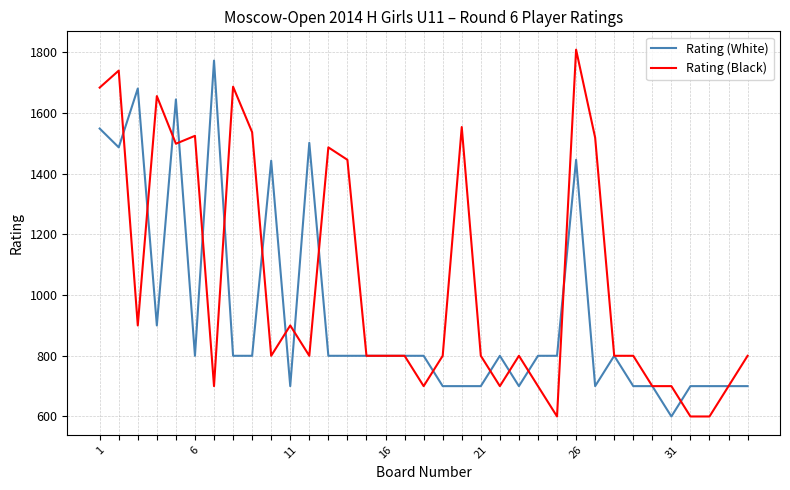

Rank the series by their average value, from highest to lowest.

Rating (Black), Rating (White)